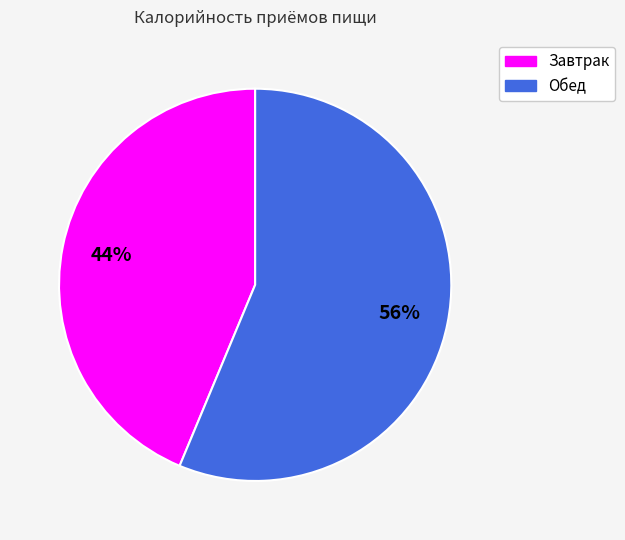

The Завтрак slice represents 31% of the pie. True or false?

False